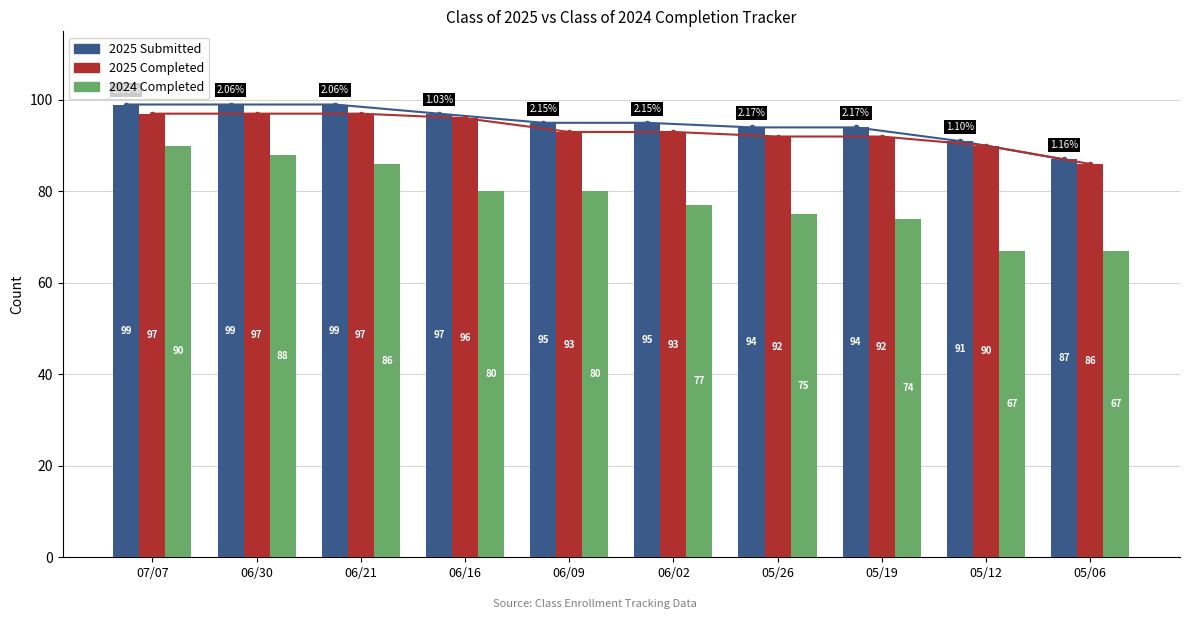

What is the difference between the second highest and second lowest values in the 2025 Completed series?

7